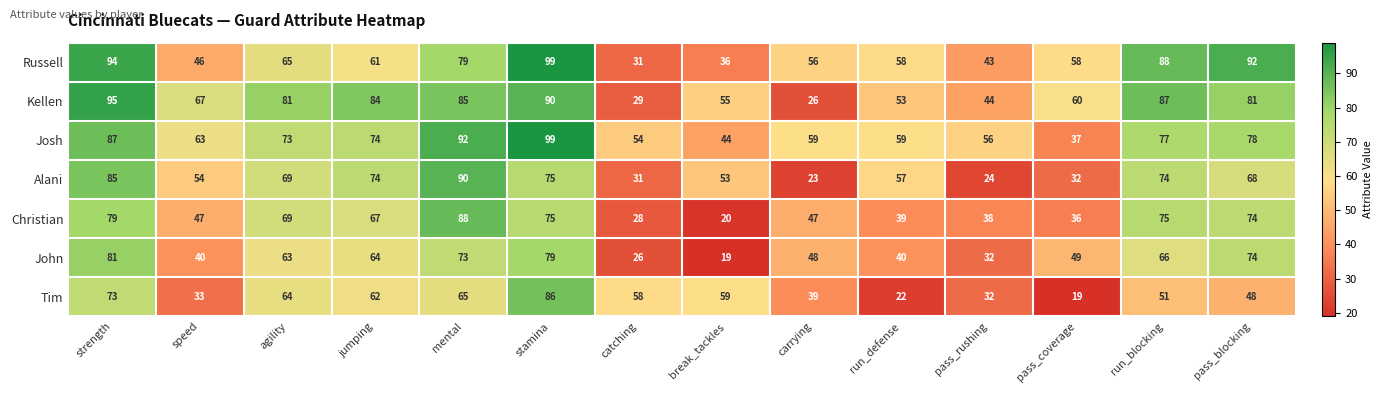

Which series has the widest spread of values?

Kellen